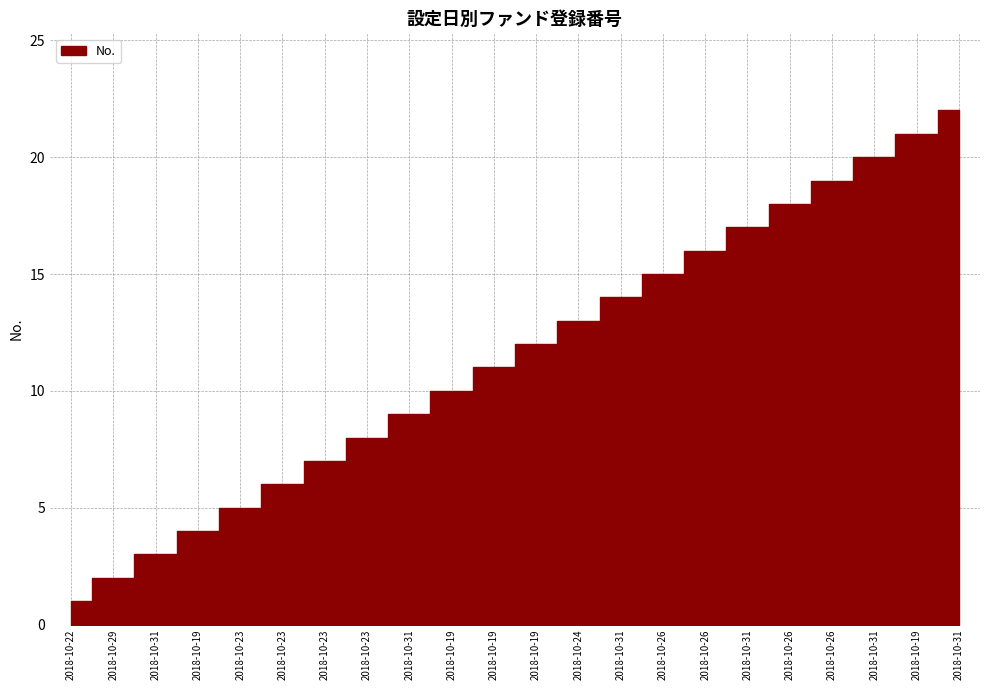

The chart shows a value of 10 at 2018-10-26. True or false?

False